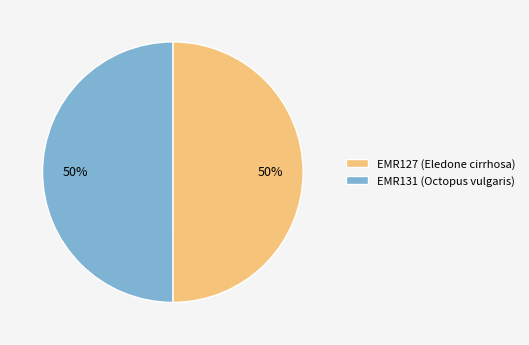

How many slices are in this pie chart?

2